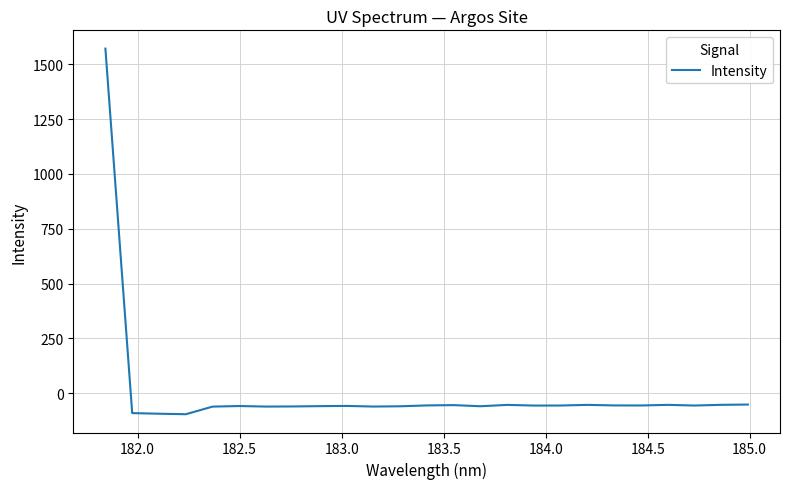

What is the difference between the maximum and minimum values?

1668.0